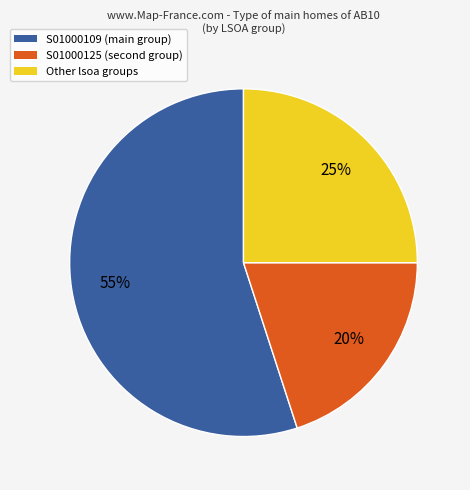

To the nearest percent, what is the difference between the largest and smallest slice percentages?

35%